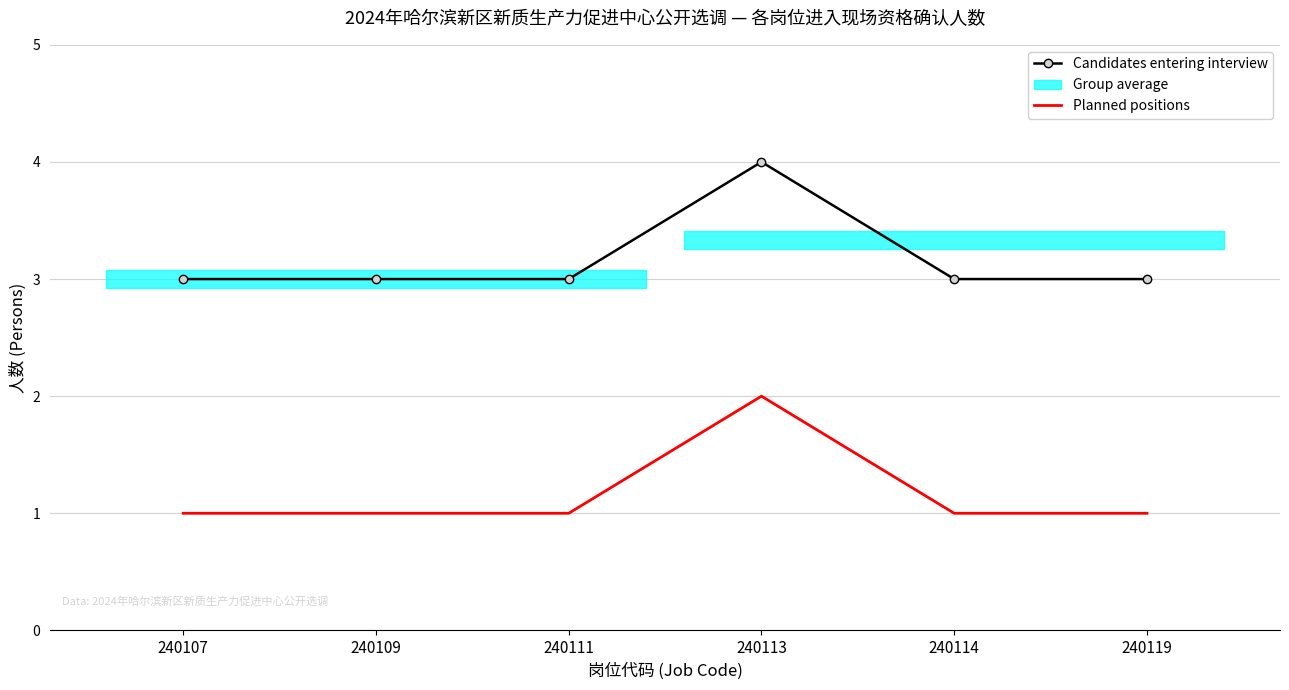

True or false: Candidates entering interview has a value of 3 at 240107.

True